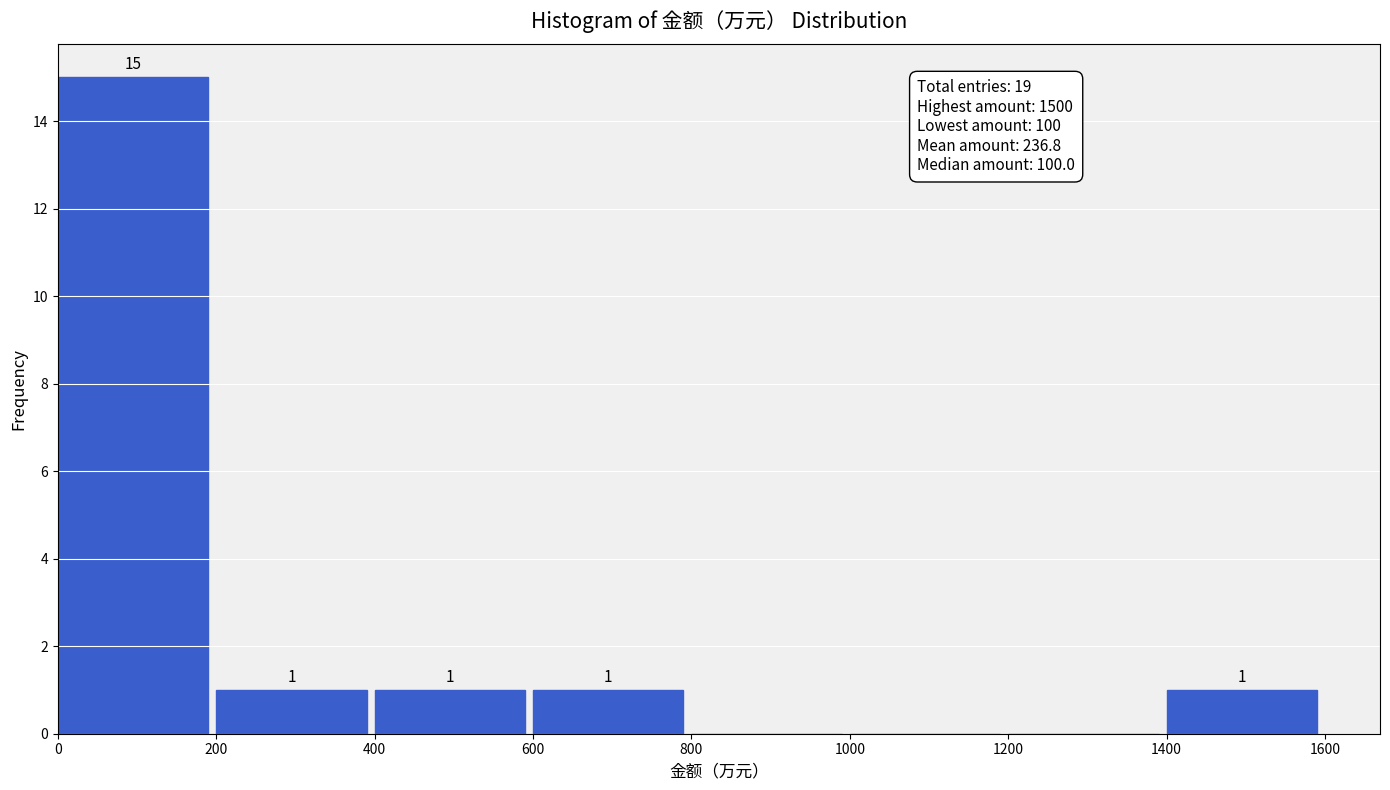

Which range on the x-axis has the tallest bar?

0 to 200